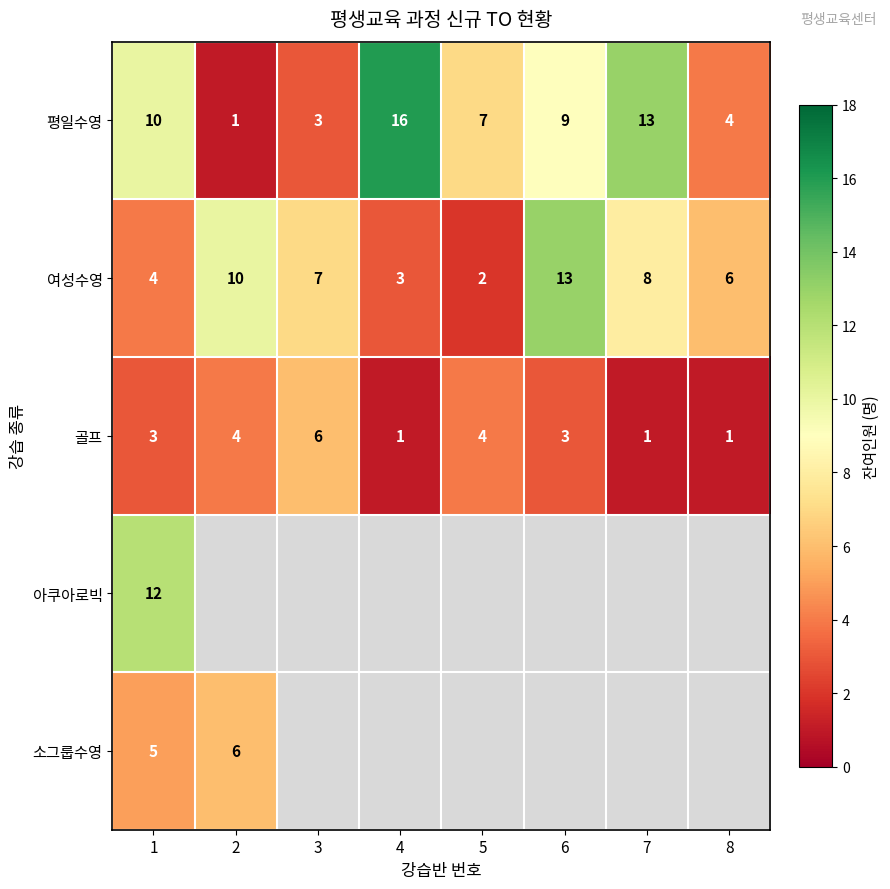

What value does the 평일수영 series have at 5, to the nearest 5?

5